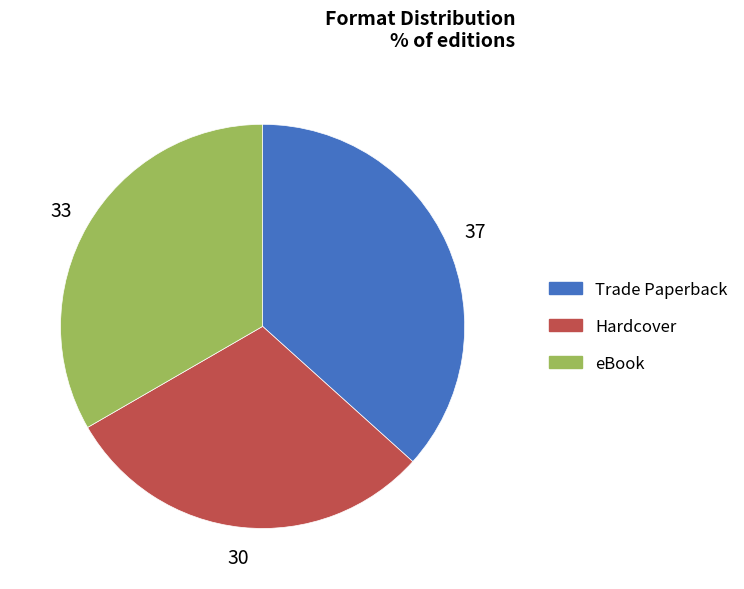

Between Trade Paperback and Hardcover, which is larger?

Trade Paperback